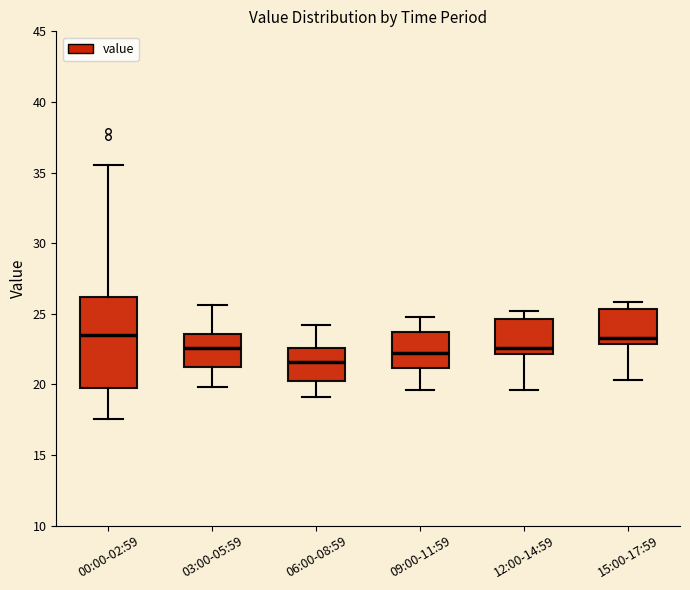

Reading left to right, read every box against the y-axis: the position of its median line, the range the box covers, and the ends of its whiskers. The values are not printed on the chart, so give them approximately, as read against the axis.

00:00-02:59: median 23.5, box 19.5 to 26.0, whiskers 17.5 to 35.5
03:00-05:59: median 22.5, box 21.0 to 23.5, whiskers 20.0 to 25.5
06:00-08:59: median 21.5, box 20.0 to 22.5, whiskers 19.0 to 24.0
09:00-11:59: median 22.0, box 21.0 to 23.5, whiskers 19.5 to 25.0
12:00-14:59: median 22.5, box 22.0 to 24.5, whiskers 19.5 to 25.0
15:00-17:59: median 23.5, box 23.0 to 25.5, whiskers 20.5 to 26.0